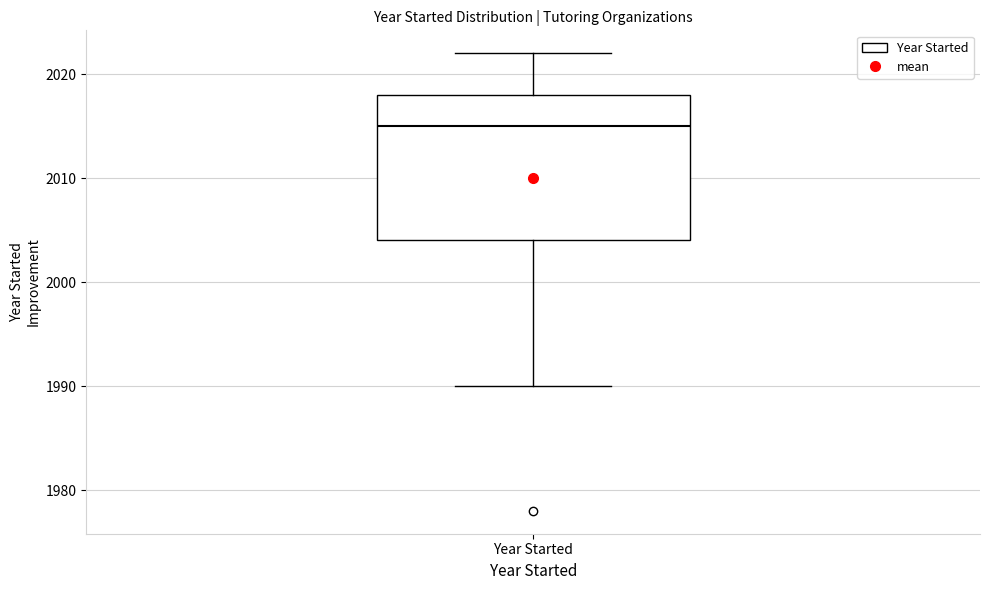

Transcribe this box plot: give where the median line is, the range the box spans, and where the two whiskers end, as read against the y-axis. The values are not printed on the chart, so give them approximately, as read against the axis.

median 2015, box 2004 to 2018, whiskers 1990 to 2022